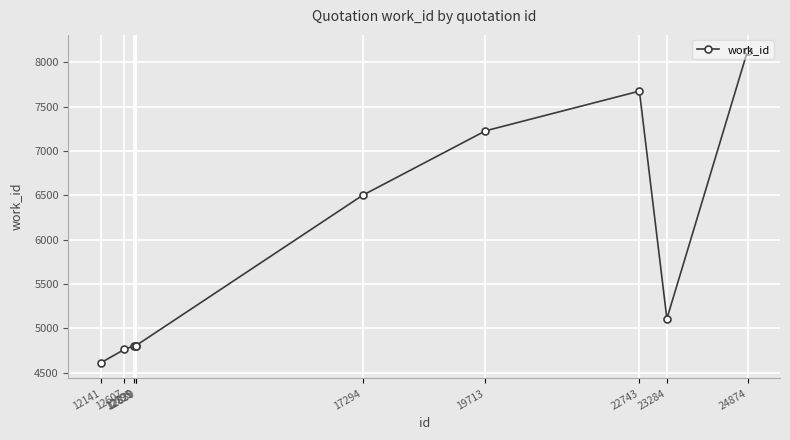

What is the difference between the maximum and minimum values?

3522